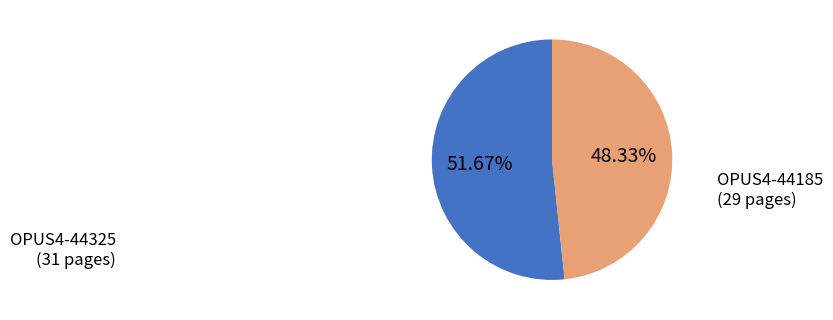

Count the number of slices in the pie.

2